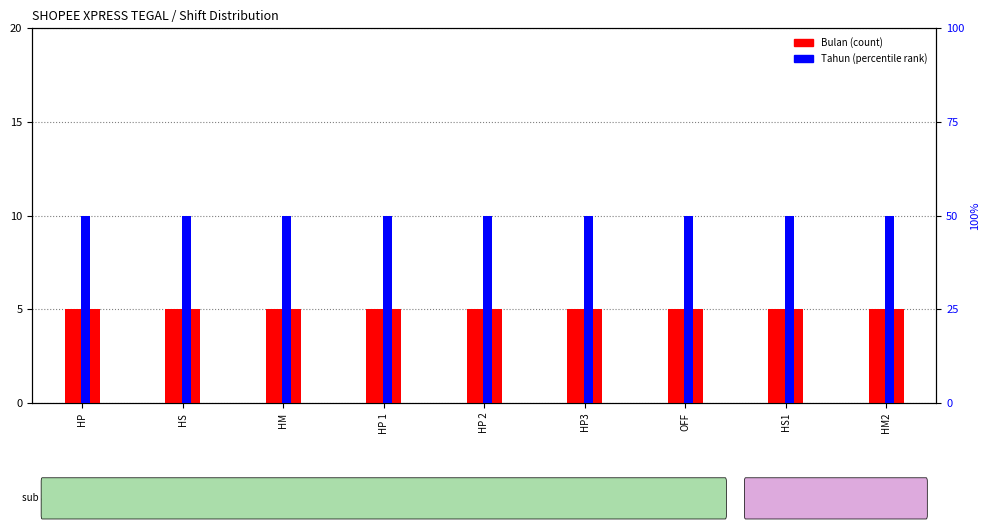

How many bars are there in each group?

2